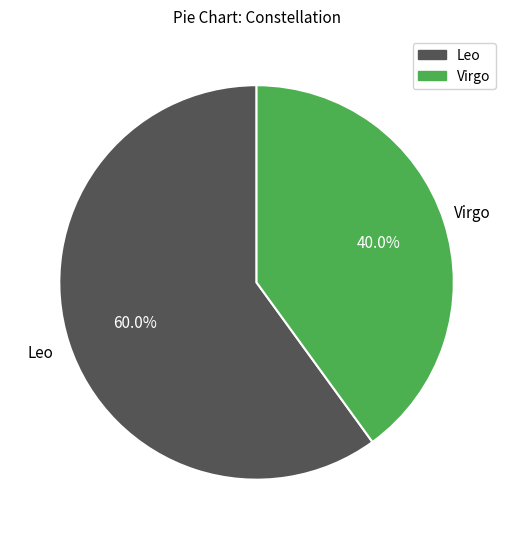

The Virgo slice represents 30% of the pie. True or false?

False